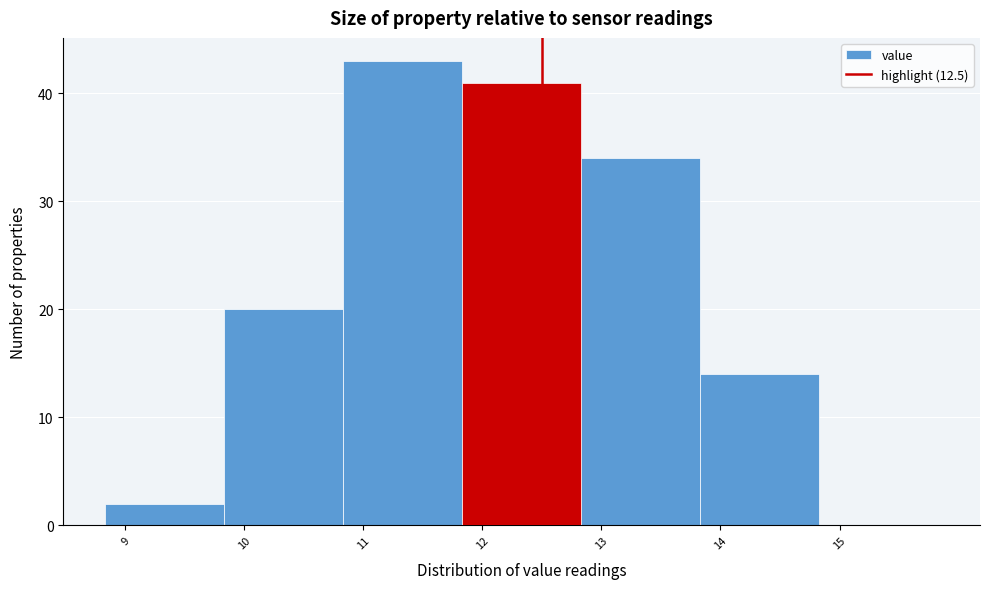

How tall is the bar that spans 10.83 to 11.83 on the x-axis? Neither the bar edges nor the heights are printed on the chart, so give them approximately, as read against the axes.

43